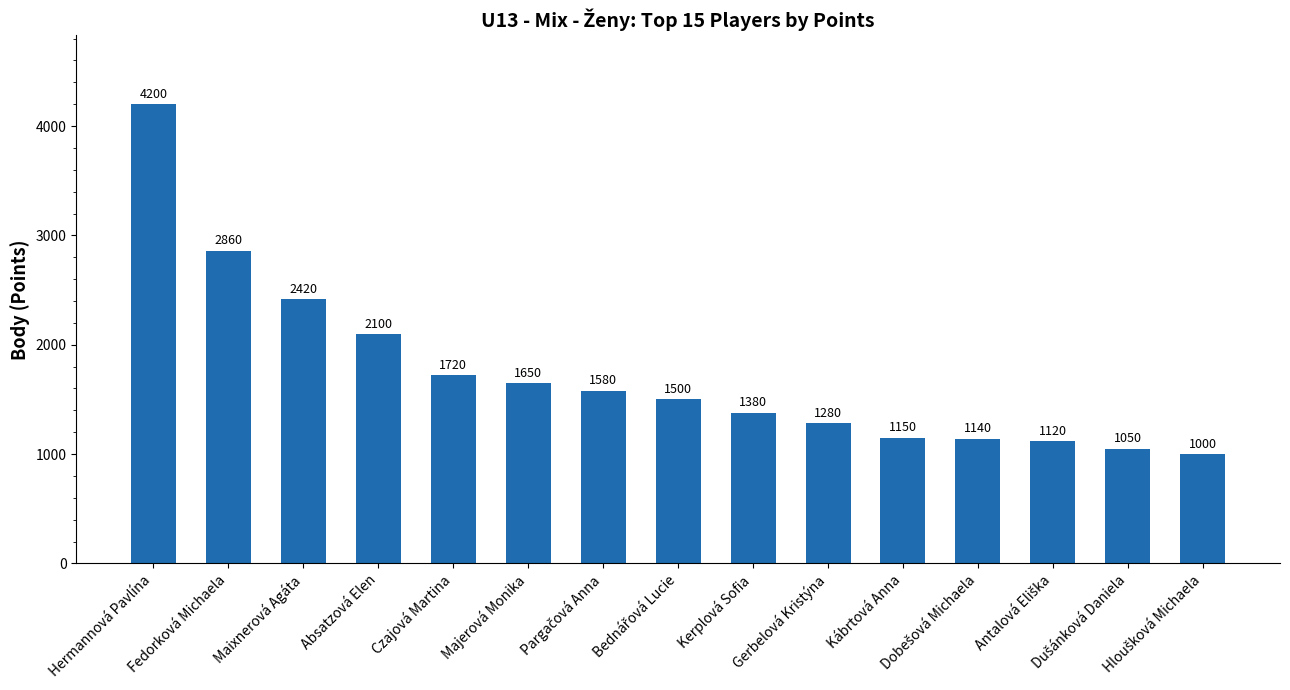

What is the value of the 14th bar from the left?

1050